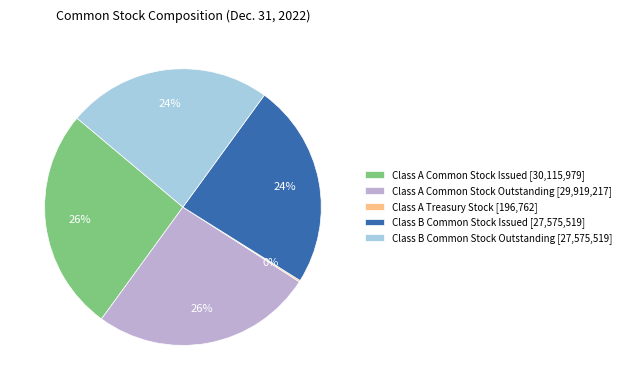

Does any single category account for the majority?

No